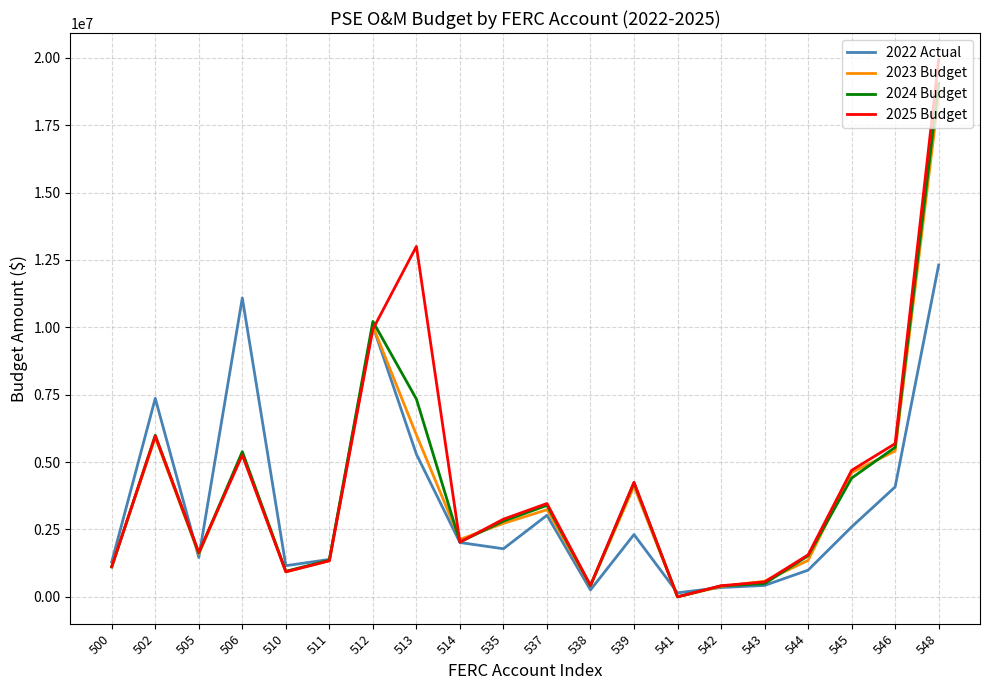

What is the difference between the 2024 Budget values at 511 and 500?

256533.0